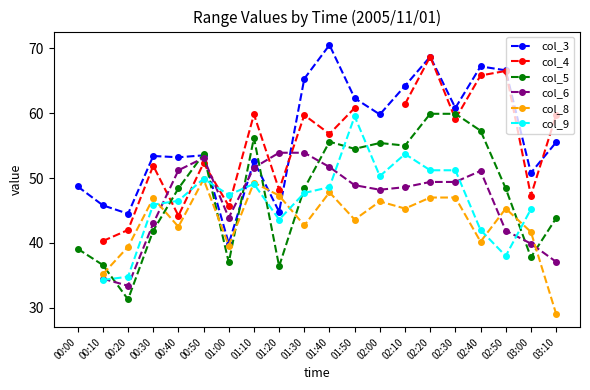

The value of col_5 at 01:00 is 37.0. True or false?

True